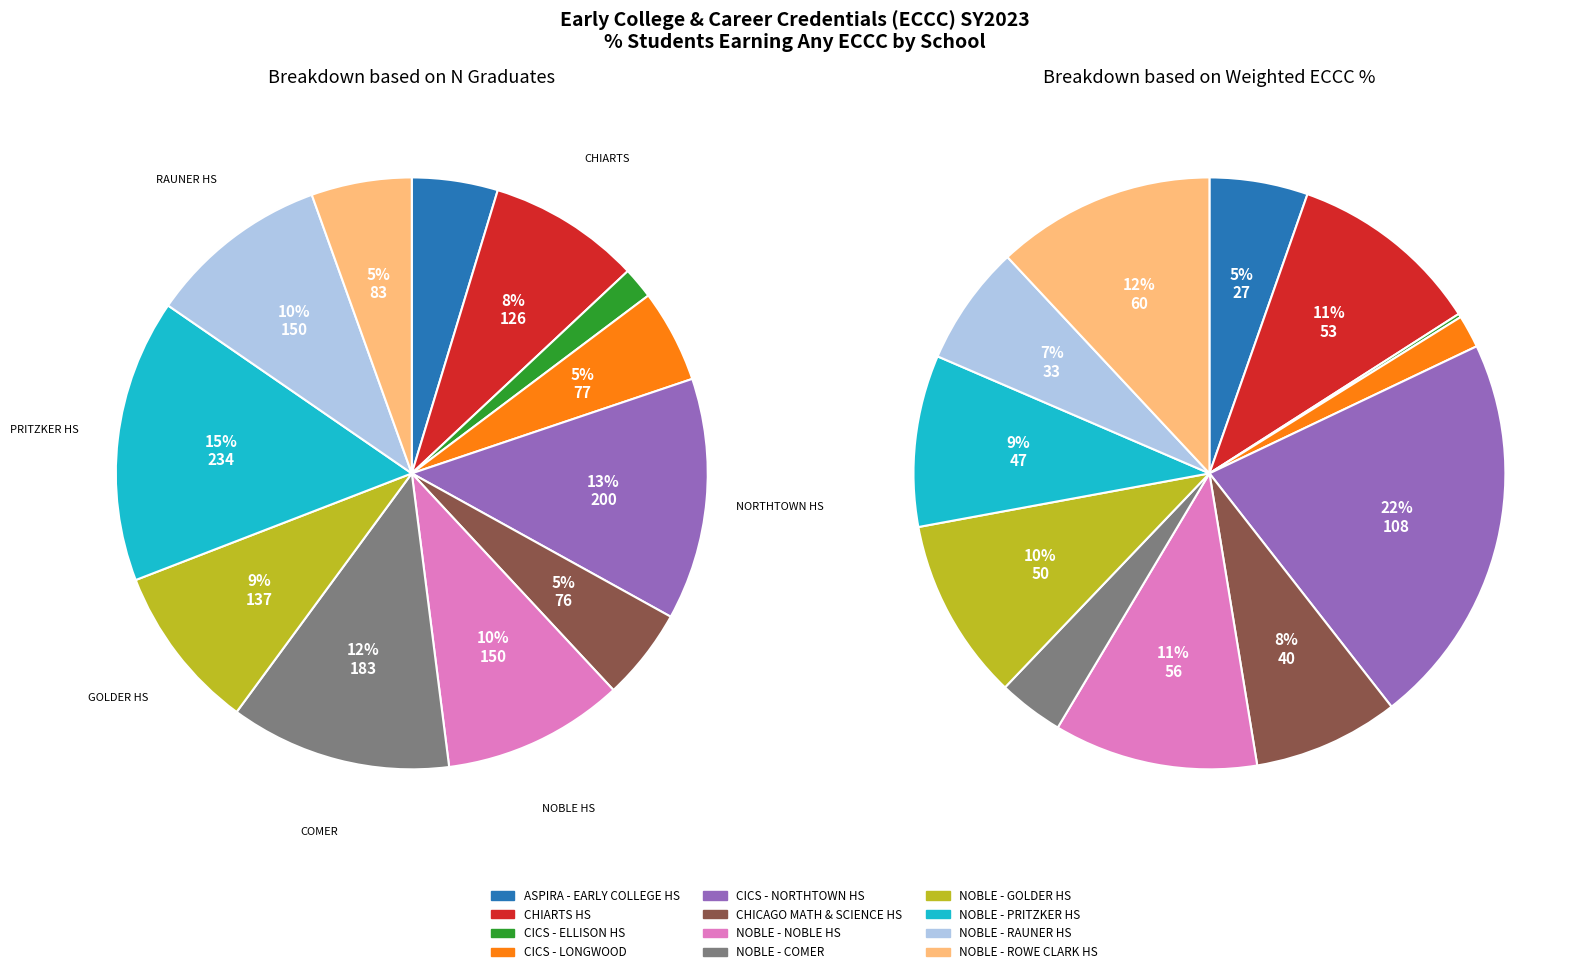

Rank the categories by value from lowest to highest.

CICS - ELLISON HS, ASPIRA - EARLY COLLEGE HS, CHICAGO MATH & SCIENCE HS, CICS - LONGWOOD, NOBLE - ROWE CLARK HS, CHIARTS HS, NOBLE - GOLDER HS, NOBLE - NOBLE HS, NOBLE - RAUNER HS, NOBLE - COMER, CICS - NORTHTOWN HS, NOBLE - PRITZKER HS